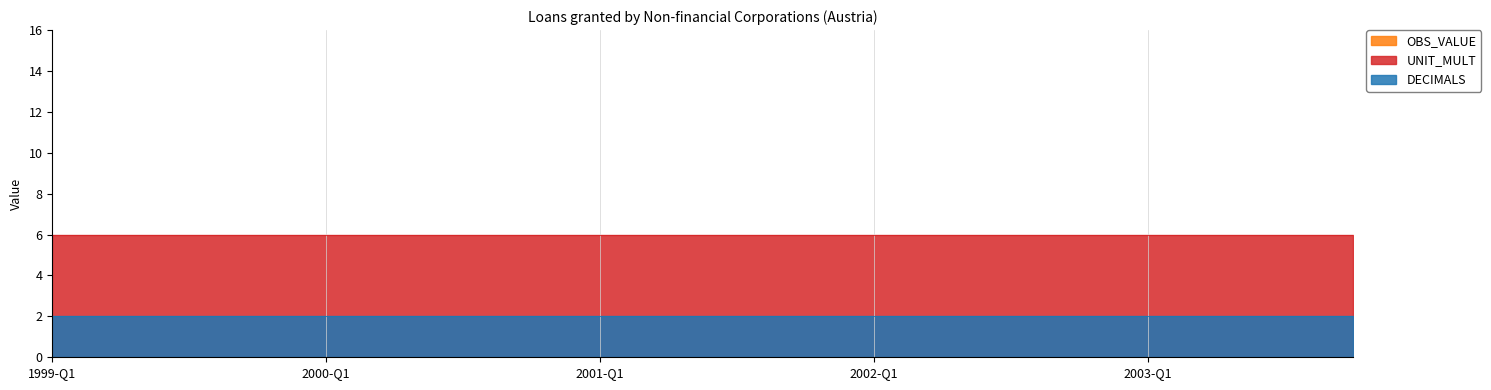

What is the sum of the DECIMALS values at 1999-Q4 and 2000-Q1?

4